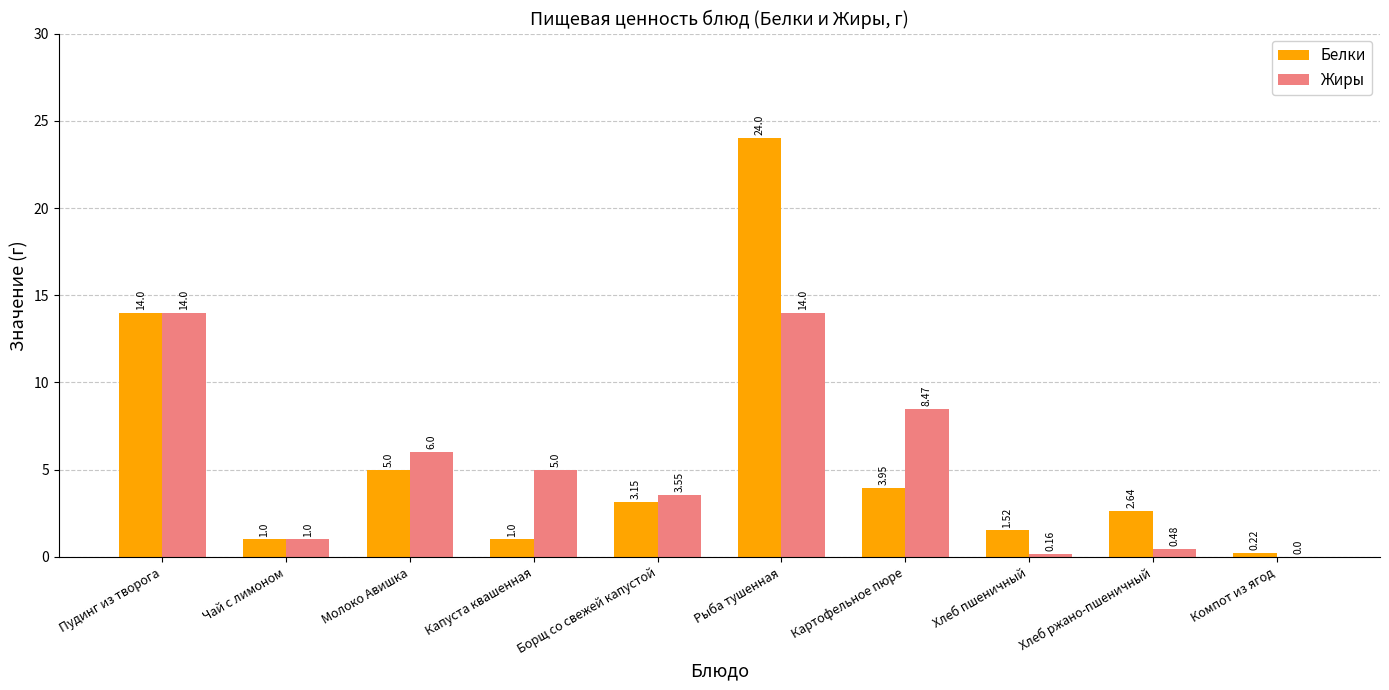

At which category does the chart reach its peak across all series?

Рыба тушенная